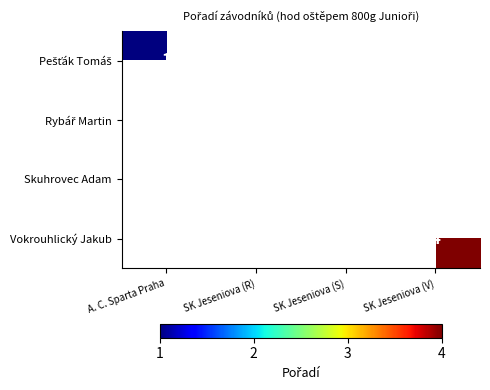

At which label does Rybář Martin reach its peak?

A. C. Sparta Praha